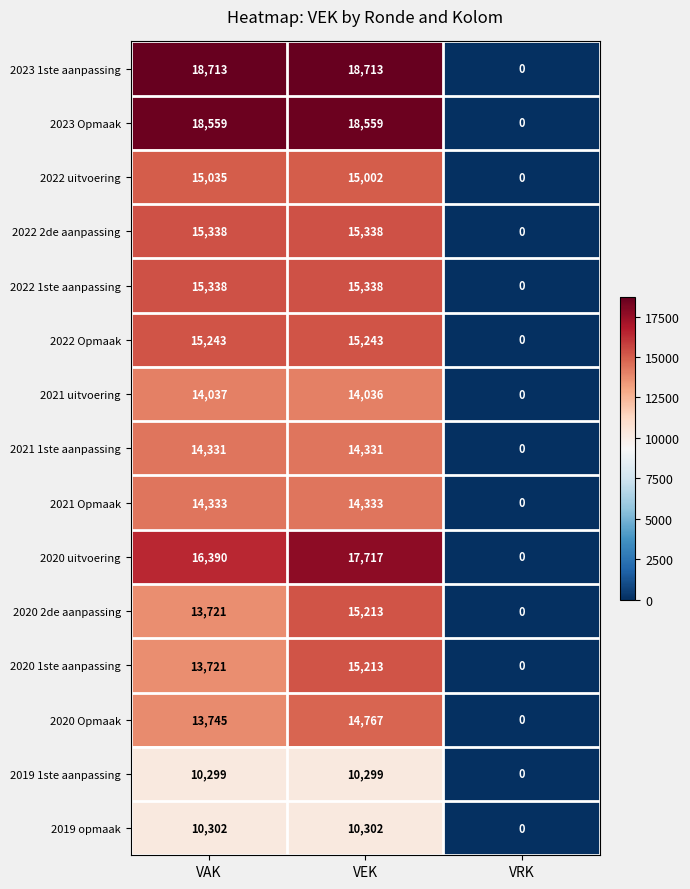

Count the 2021 Opmaak values in the range 0 to 14333.

3